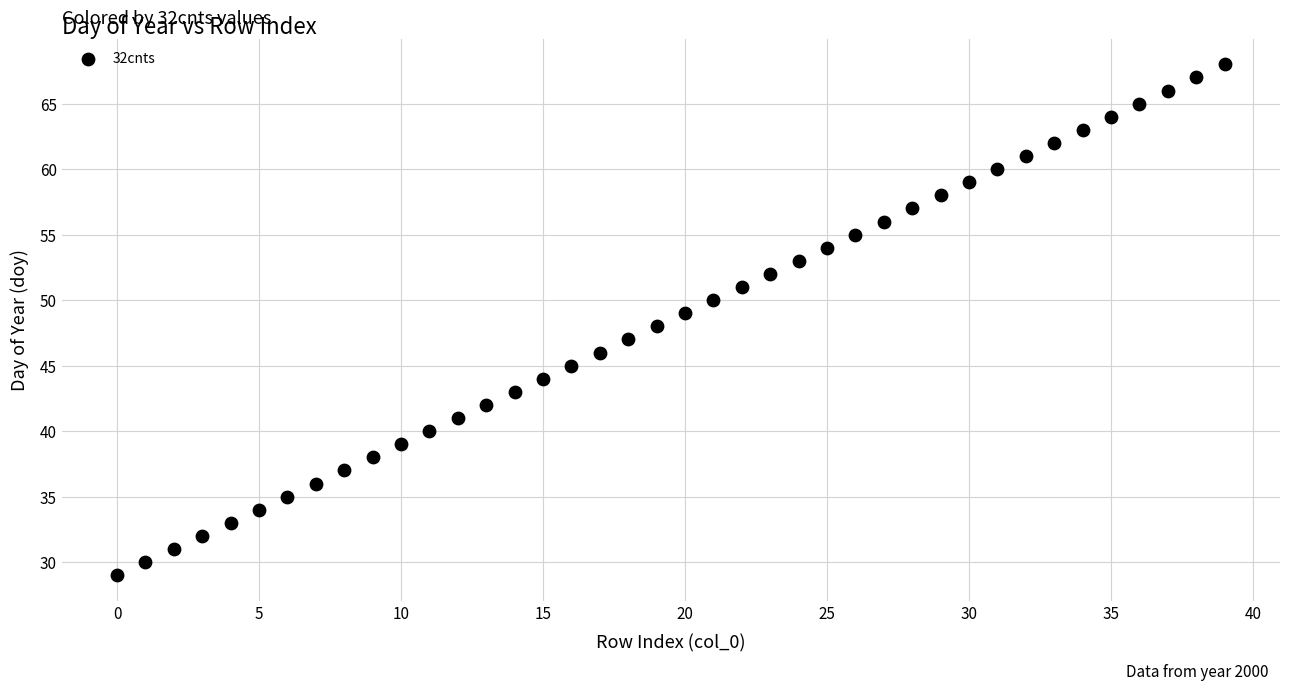

What is the range of Y values (max minus min)?

39